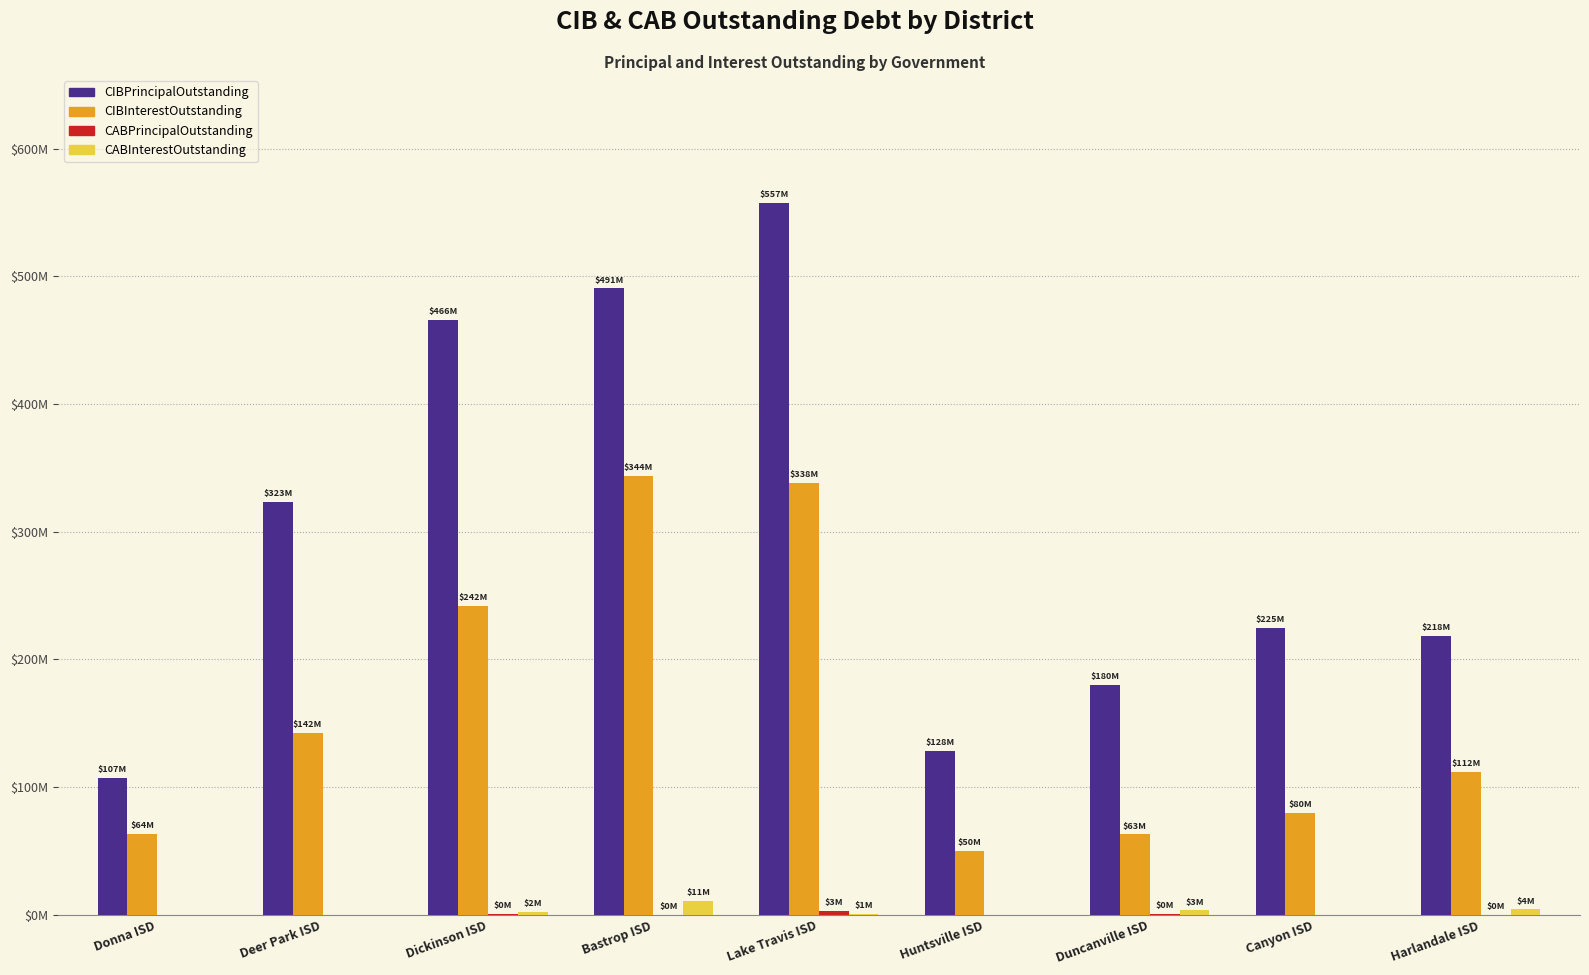

What is the spread (max minus min) of values at Dickinson ISD?

465420000.0